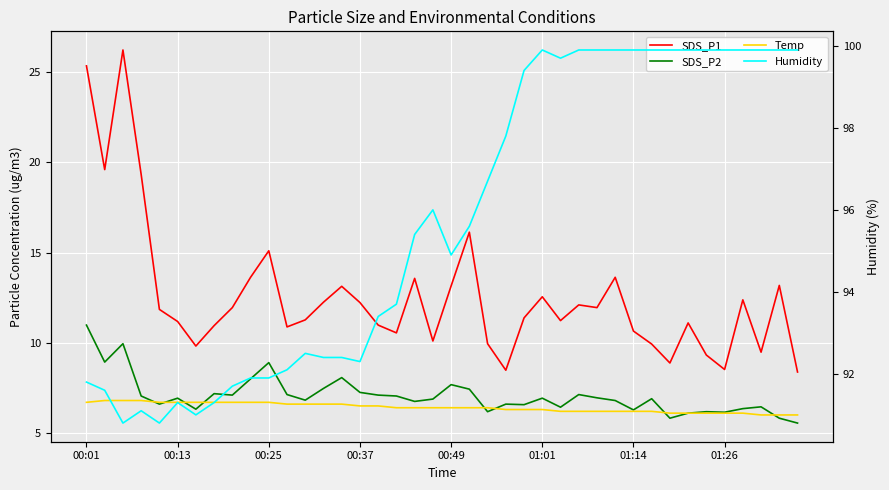

At how many categories does at least one series exceed 15?

40